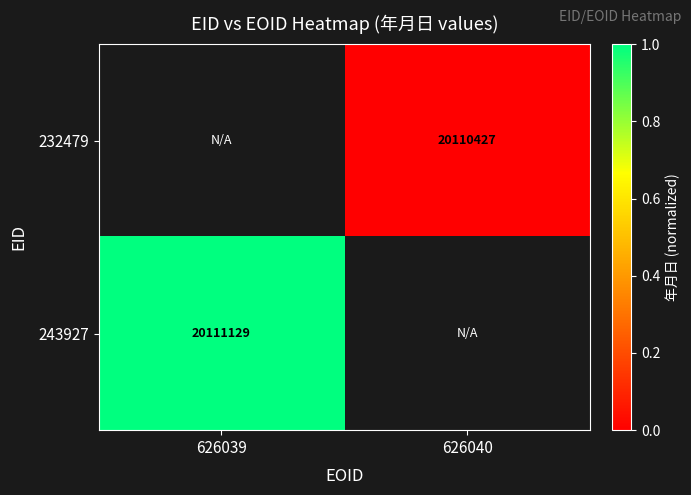

Is it true that 232479 equals 9110316 at 626040?

False